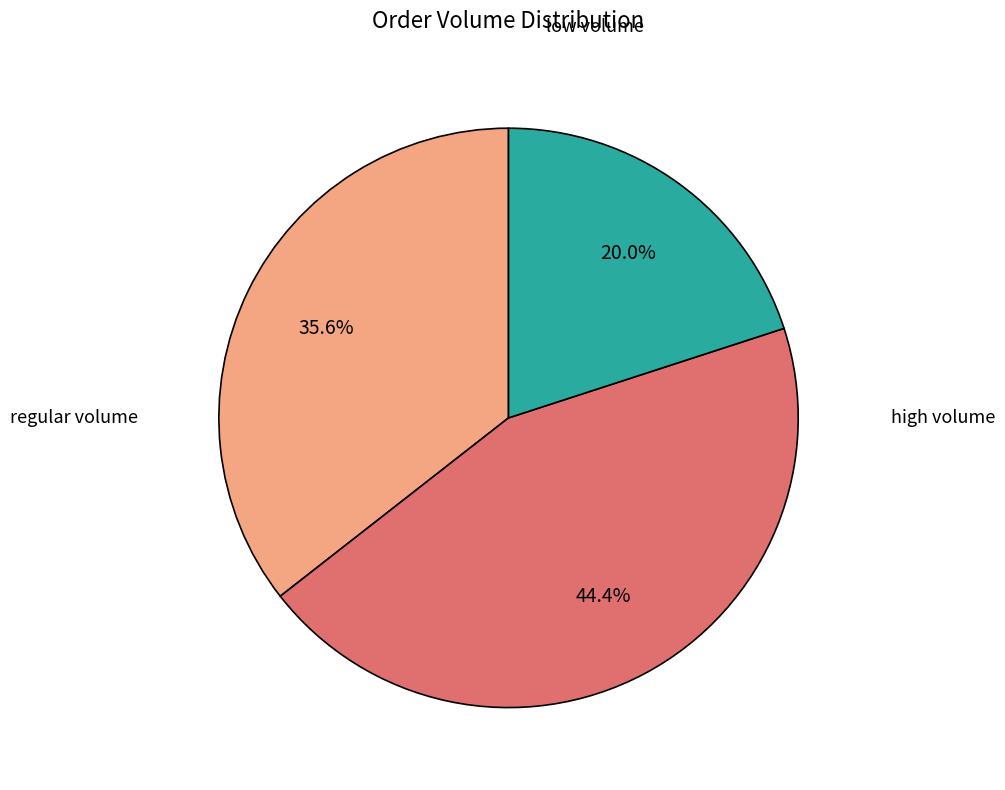

Is there any slice that represents more than half of the pie?

No